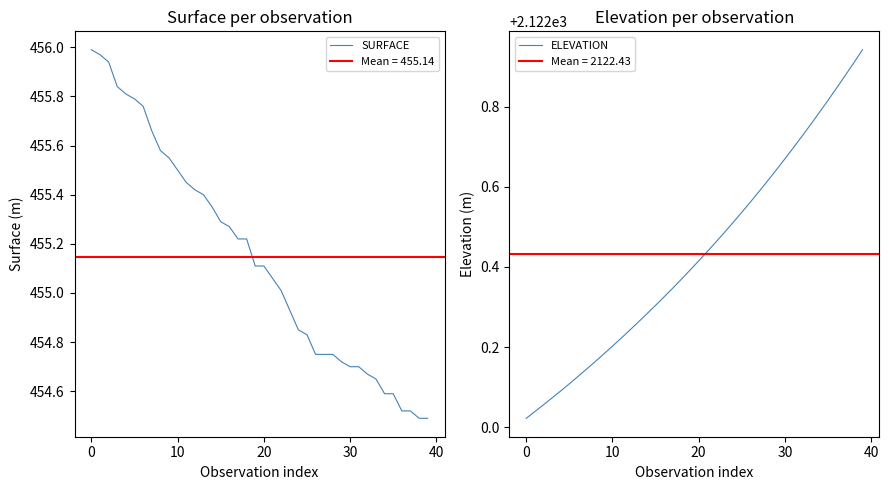

Reading right to left, what are all the values shown in this chart?

SURFACE: 454.5	454.5	454.5	454.5	454.6	454.6	454.6	454.7	454.7	454.7	454.7	454.8	454.8	454.8	454.8	454.9	454.9	455.0	455.1	455.1	455.1	455.2	455.2	455.3	455.3	455.4	455.4	455.4	455.4	455.5	455.6	455.6	455.7	455.8	455.8	455.8	455.8	455.9	456.0	456.0
ELEVATION: 2122.9	2122.9	2122.9	2122.8	2122.8	2122.8	2122.8	2122.7	2122.7	2122.7	2122.6	2122.6	2122.6	2122.6	2122.5	2122.5	2122.5	2122.5	2122.4	2122.4	2122.4	2122.4	2122.3	2122.3	2122.3	2122.3	2122.3	2122.2	2122.2	2122.2	2122.2	2122.2	2122.1	2122.1	2122.1	2122.1	2122.1	2122.1	2122.0	2122.0